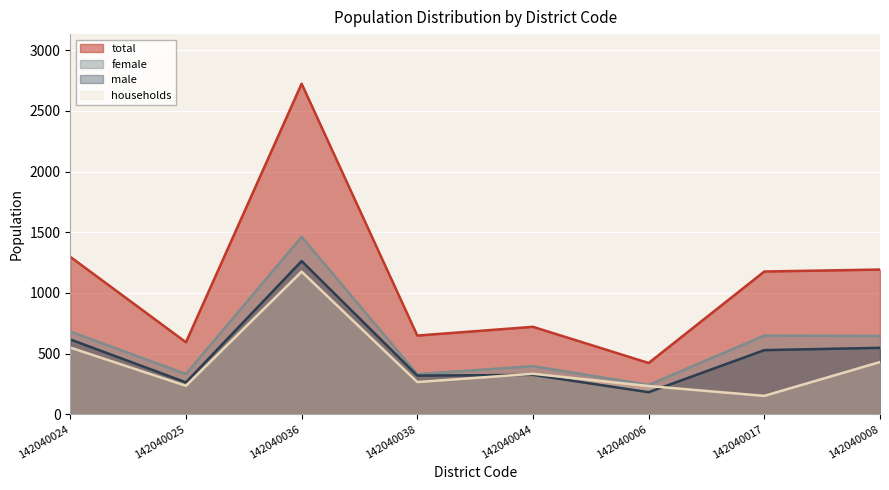

Reading right to left, list all the values displayed in this chart.

total: 142040008=1192	142040017=1176	142040006=422	142040044=720	142040038=648	142040036=2724	142040025=593	142040024=1297
male: 142040008=547	142040017=528	142040006=181	142040044=324	142040038=318	142040036=1262	142040025=262	142040024=616
female: 142040008=645	142040017=648	142040006=241	142040044=396	142040038=330	142040036=1462	142040025=331	142040024=681
households: 142040008=430	142040017=151	142040006=232	142040044=333	142040038=265	142040036=1175	142040025=234	142040024=549